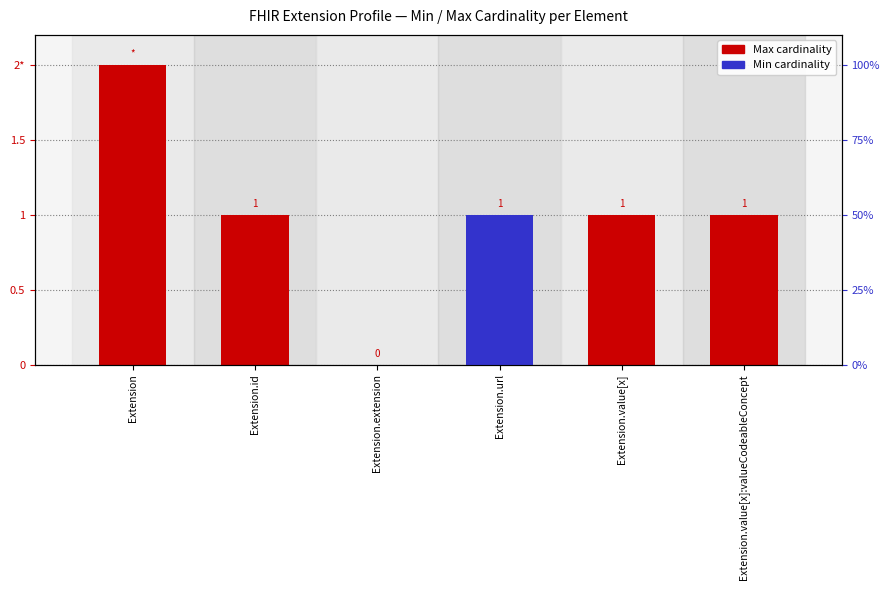

Reading right to left, transcribe all the data shown in this chart.

Max cardinality: Extension.value[x]:valueCodeableConcept=1	Extension.value[x]=1	Extension.url=1	Extension.extension=0	Extension.id=1	Extension=2
Min cardinality: Extension.value[x]:valueCodeableConcept=0	Extension.value[x]=0	Extension.url=1	Extension.extension=0	Extension.id=0	Extension=0